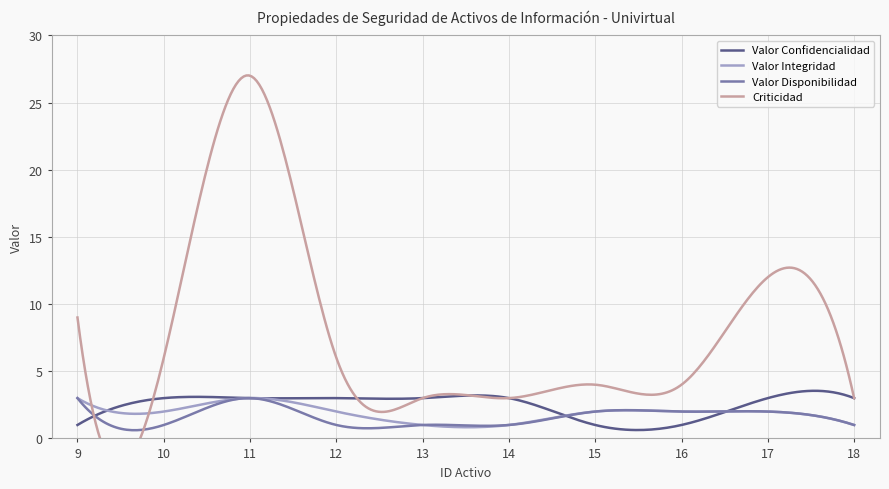

What is the minimum value for Valor Disponibilidad?

0.6